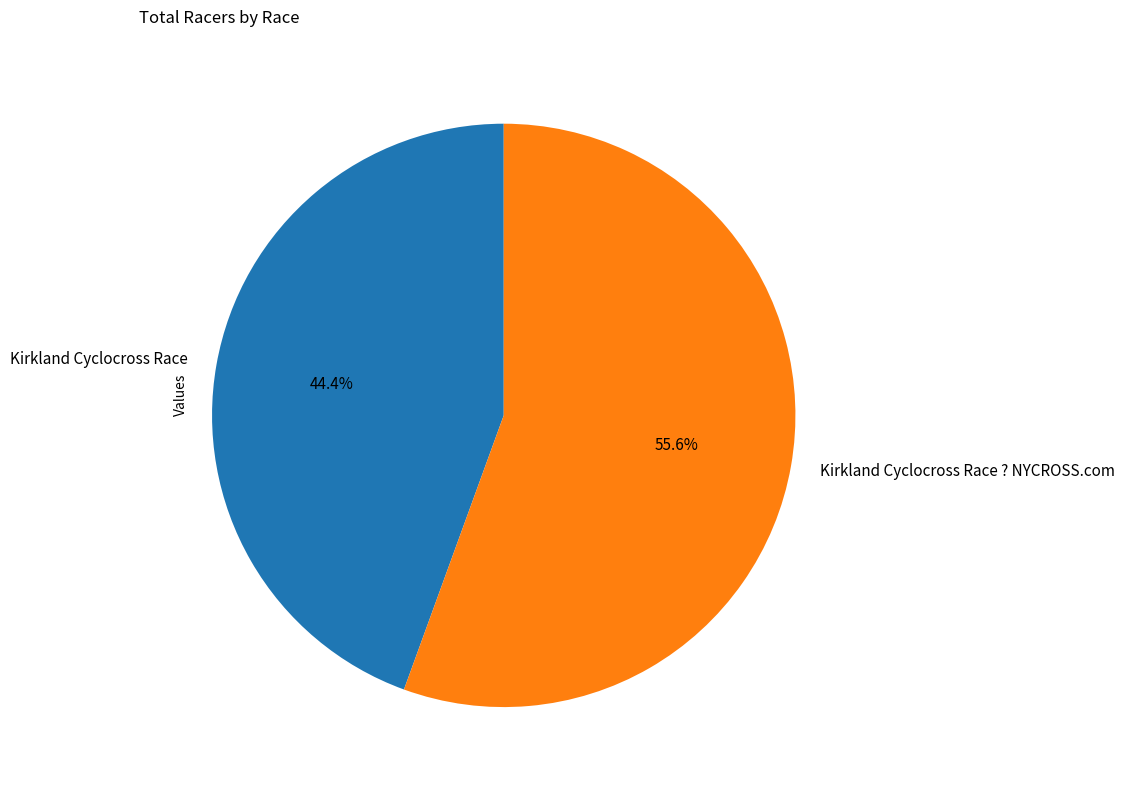

Count the number of slices in the pie.

2